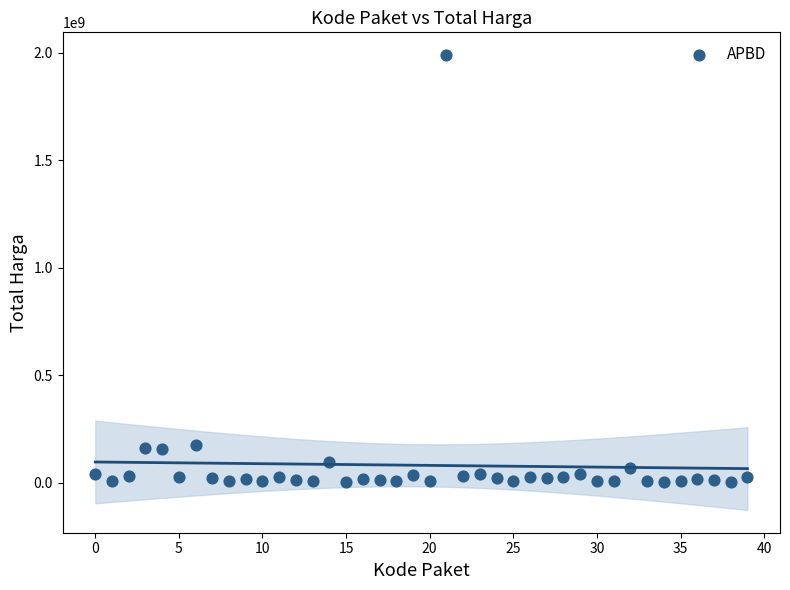

What is the range of Y values (max minus min)?

1987250000